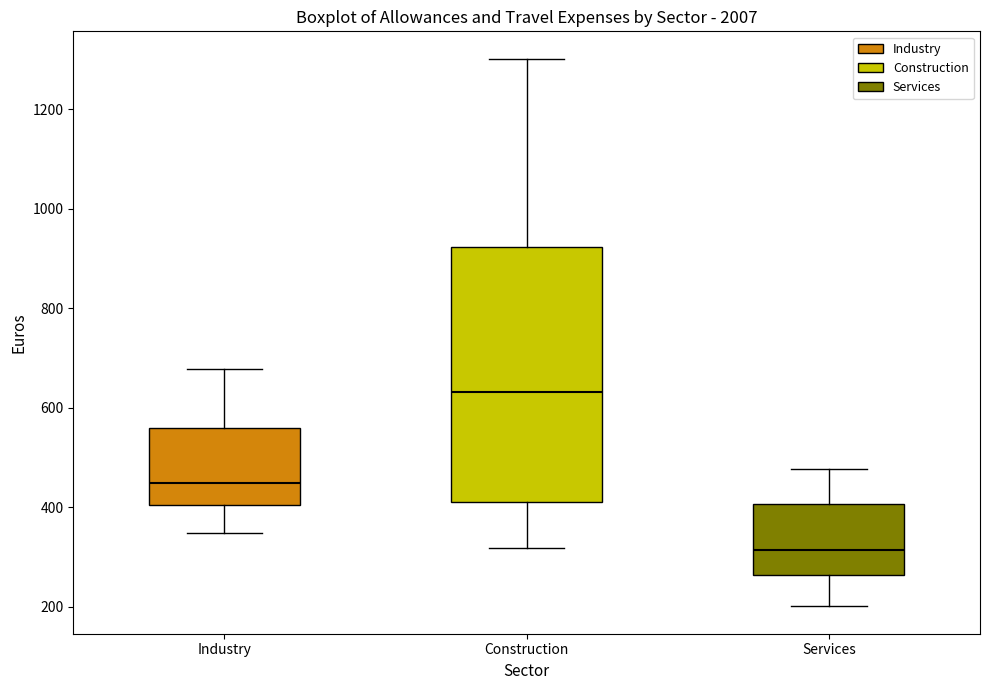

Where is the upper edge of the box for Construction on the y-axis? The values are not printed on the chart, so give them approximately, as read against the axis.

920